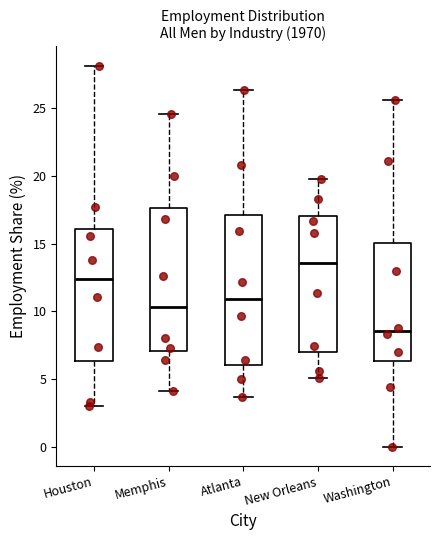

Where does the lower whisker of the box for New Orleans end on the y-axis? The values are not printed on the chart, so give them approximately, as read against the axis.

5.0